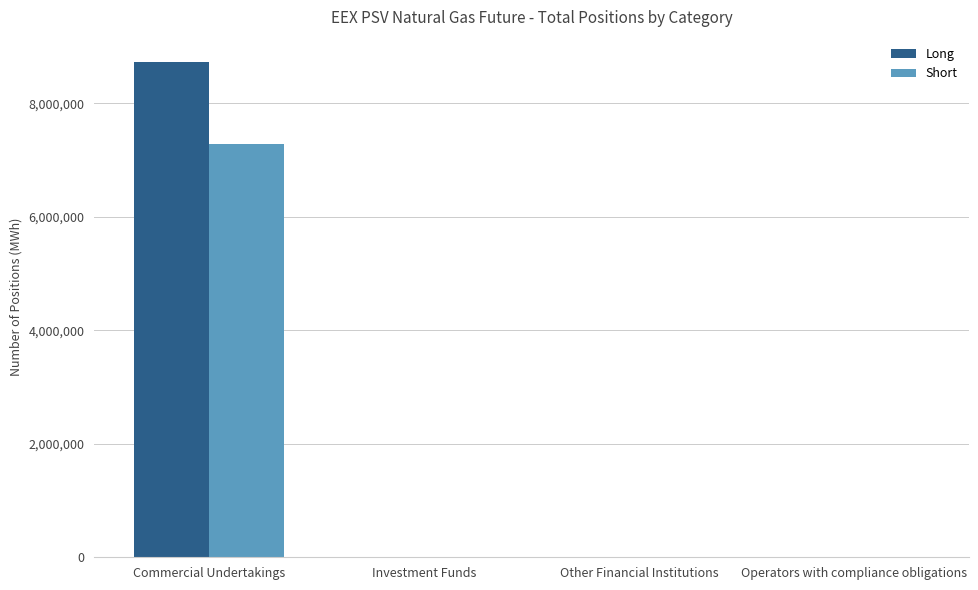

Reading right to left, extract all data points from this chart.

Long: Operators with compliance obligations=0	Other Financial Institutions=0	Investment Funds=0	Commercial Undertakings=8732328
Short: Operators with compliance obligations=0	Other Financial Institutions=0	Investment Funds=0	Commercial Undertakings=7283184